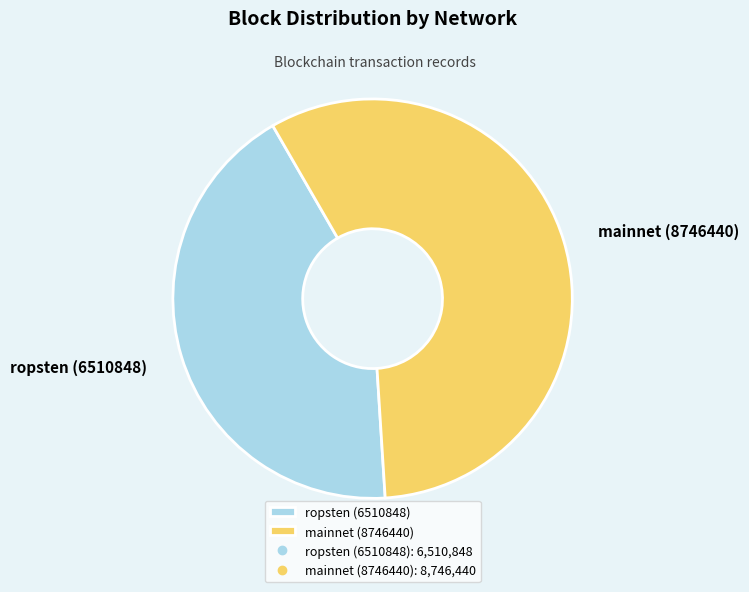

Combined, do ropsten (6510848) and mainnet (8746440) account for over 50%?

Yes